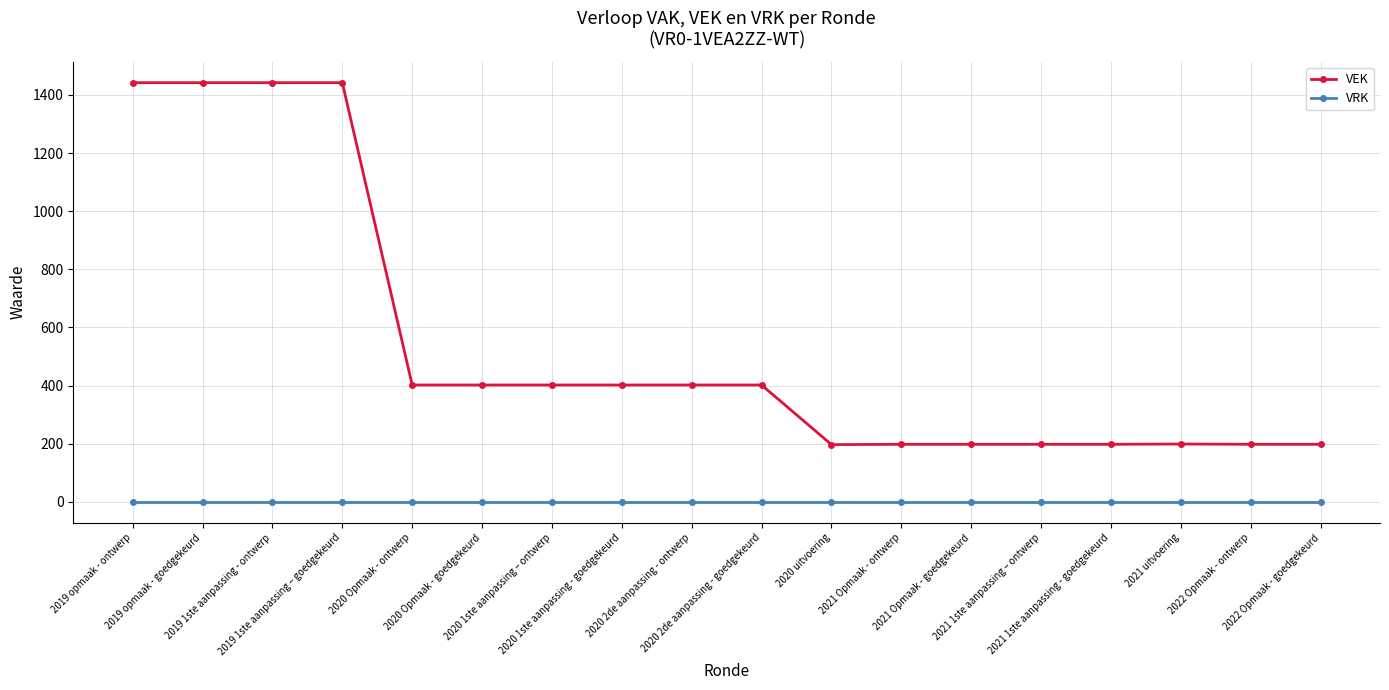

Is the value of VEK at 2020 Opmaak - goedgekeurd greater than the value of VRK at 2020 1ste aanpassing - goedgekeurd?

Yes